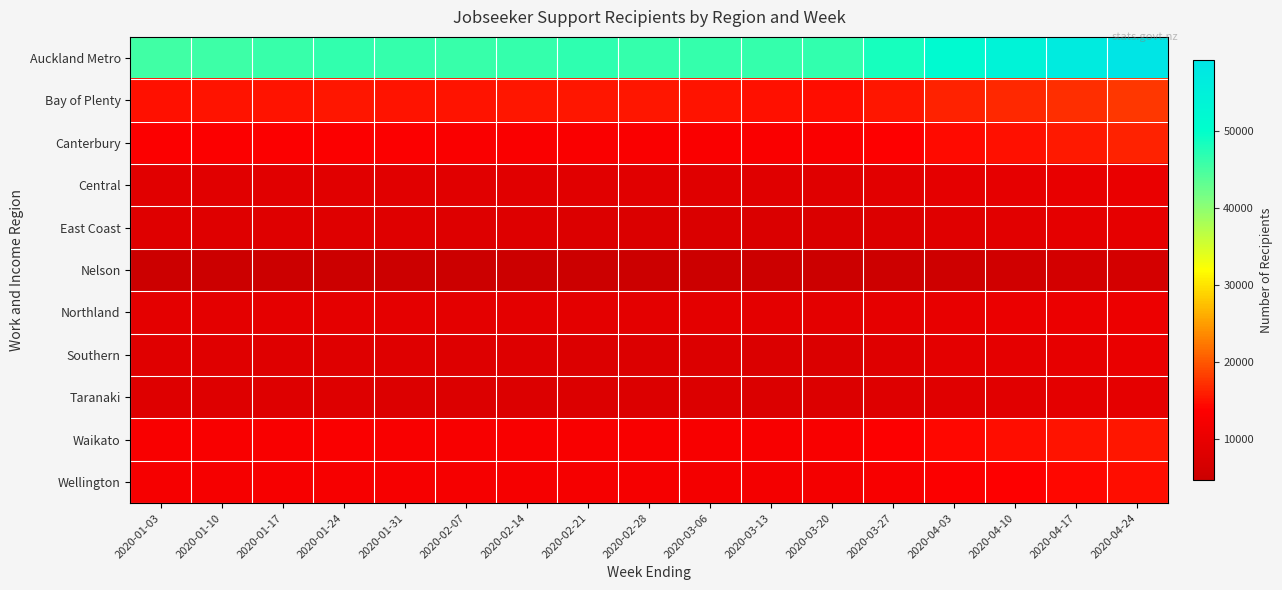

What is the total value across all series at 2020-02-14?

147042